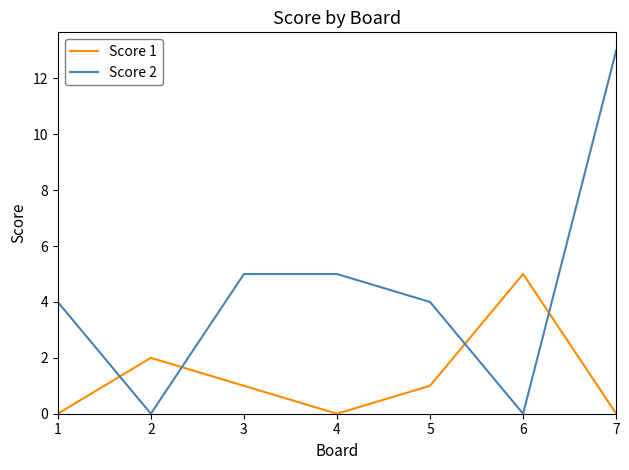

Rank the series at 1 from lowest to highest value.

Score 1, Score 2